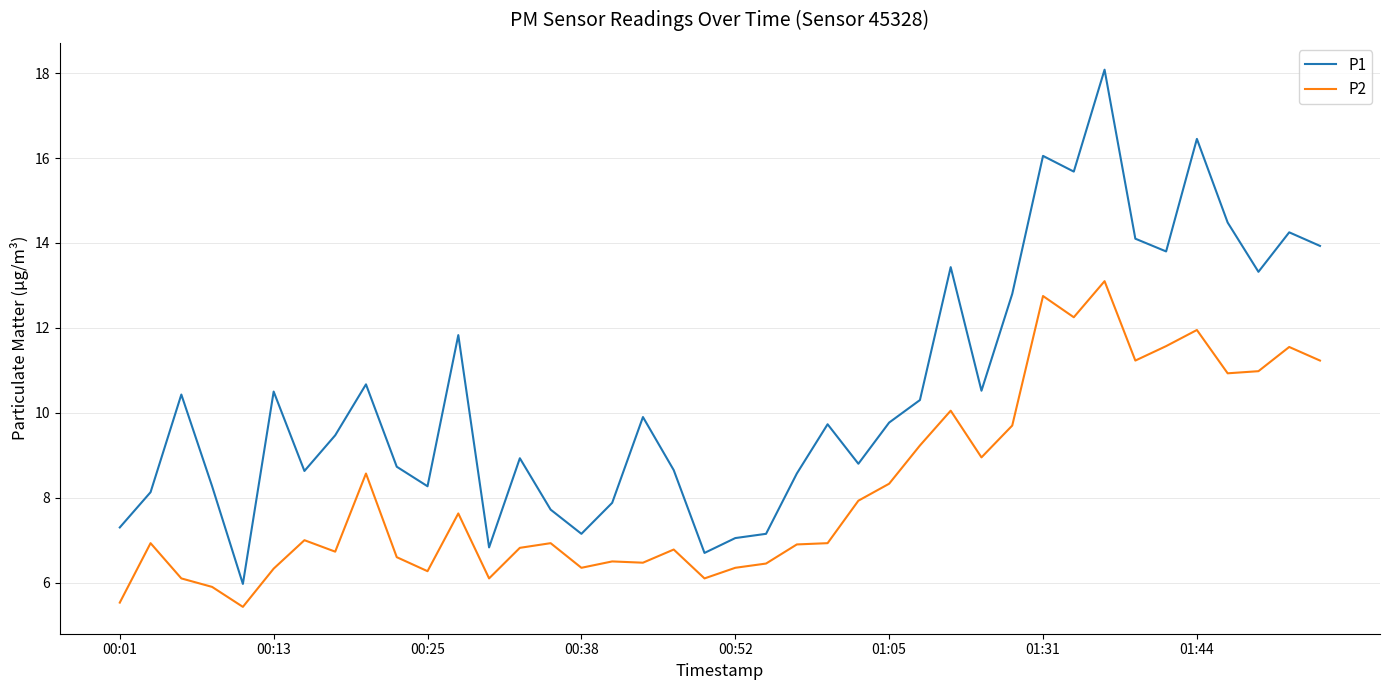

What is the difference between the maximum and minimum values in the P2 series?

7.7